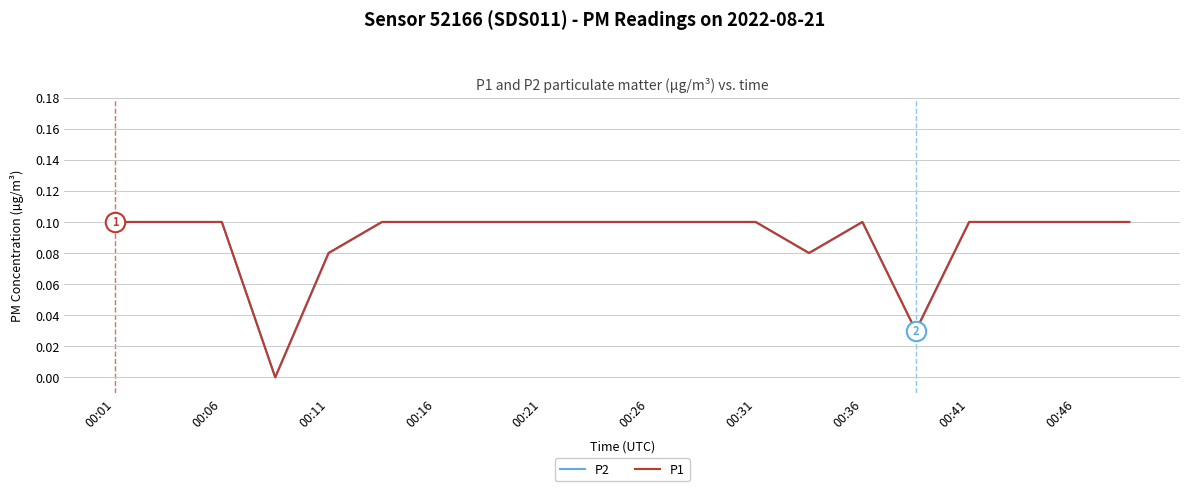

How many lines are shown in the chart?

2